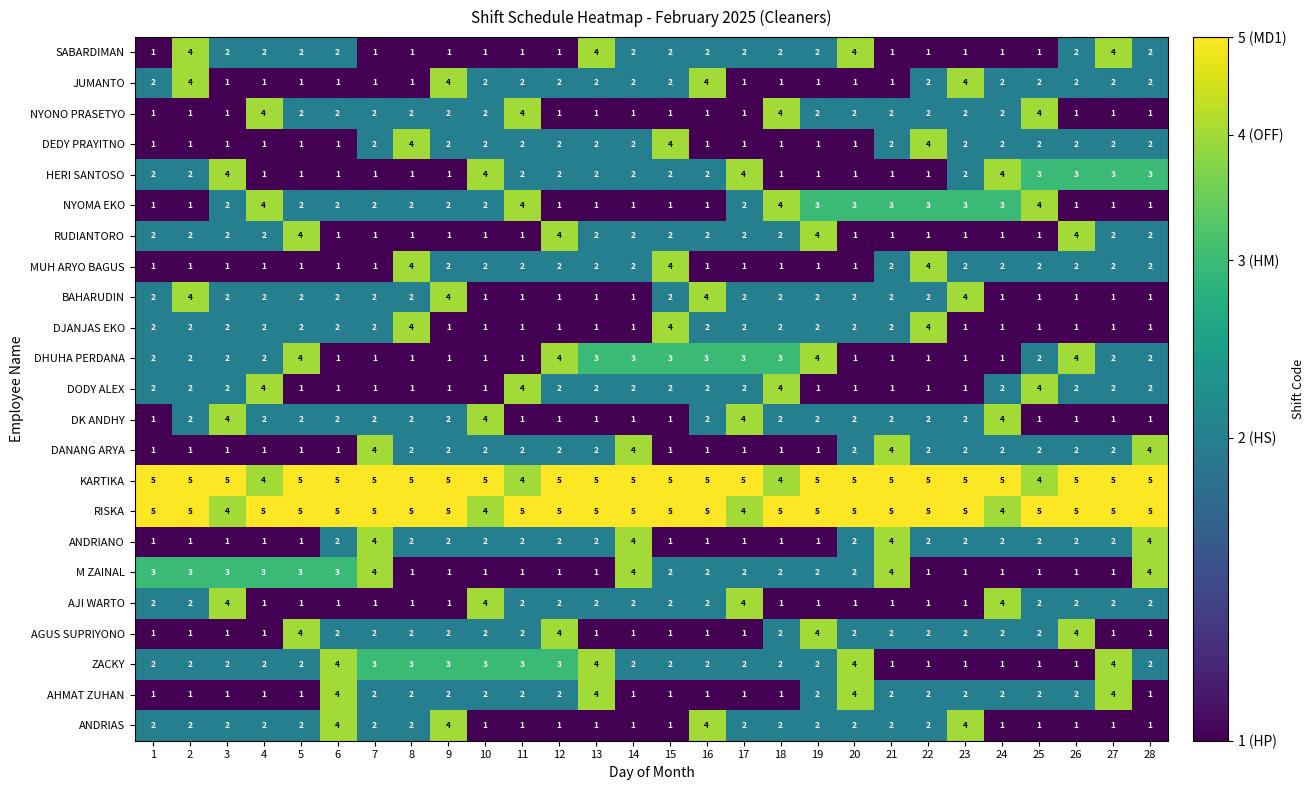

True or false: NYOMA EKO has a value of 3 at 6.

False